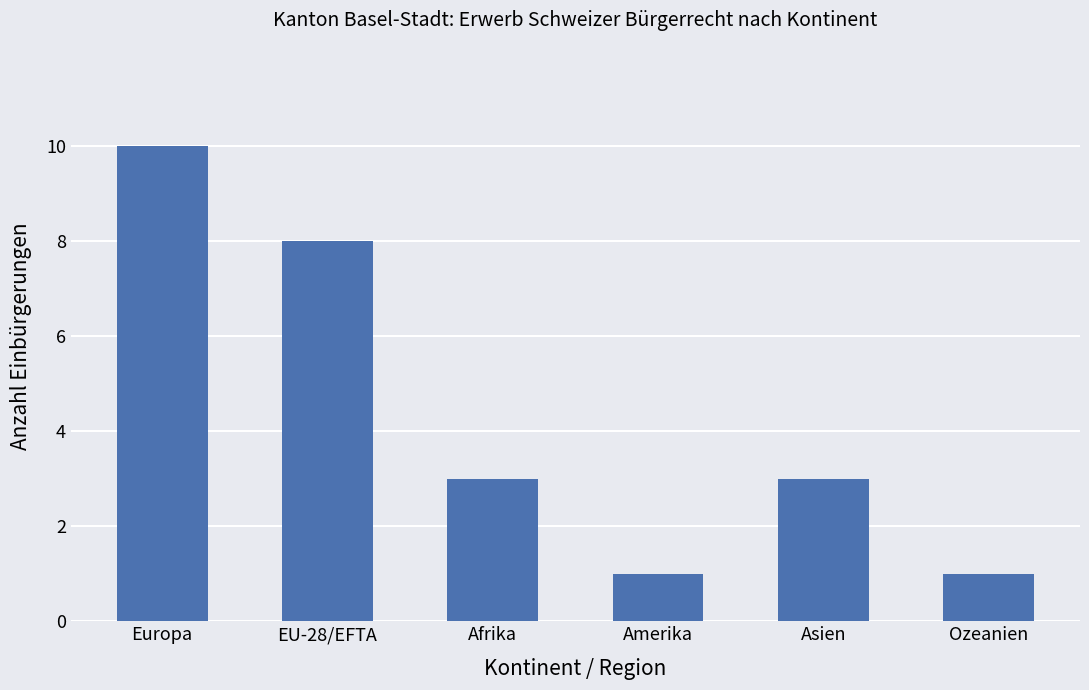

What is the ratio of the value at EU-28/EFTA to the value at Ozeanien?

8.0